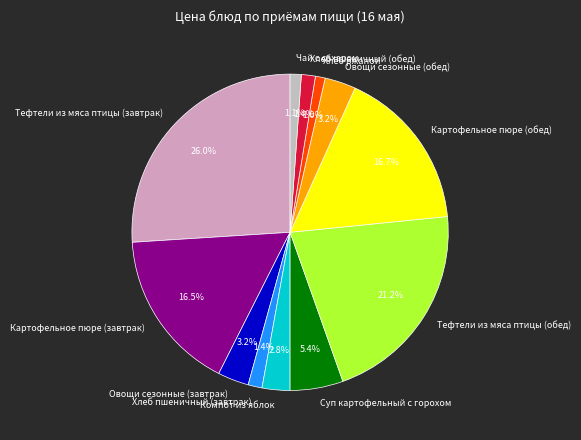

What percentage is NOT represented by Хлеб пшеничный (обед)?

98.6%